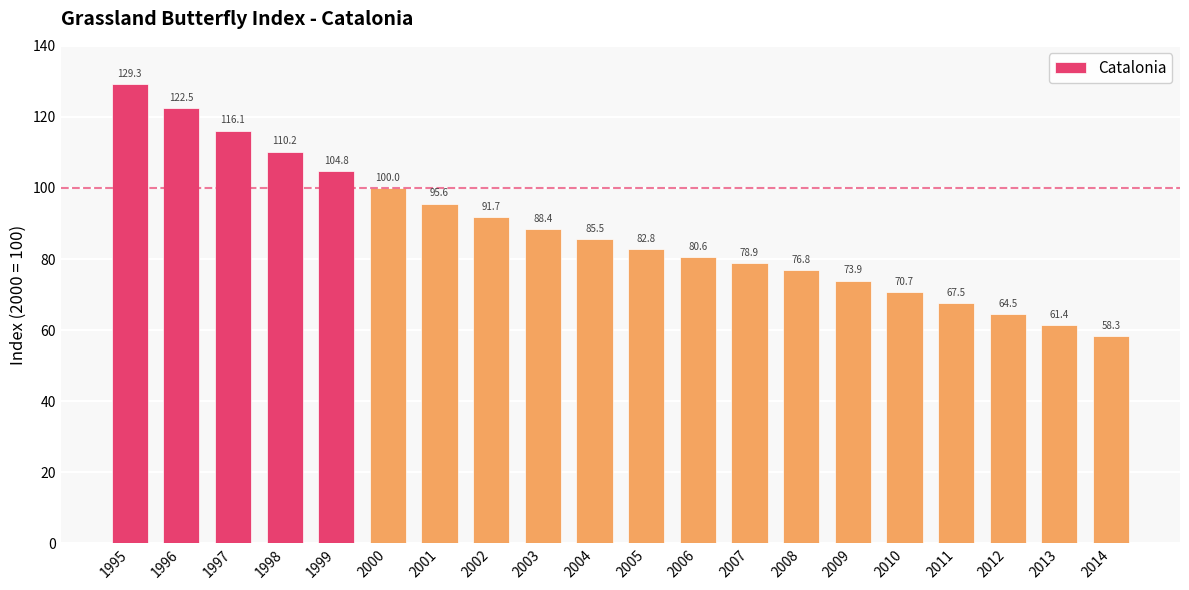

Is it true that the value at 2001 is 95.6?

True